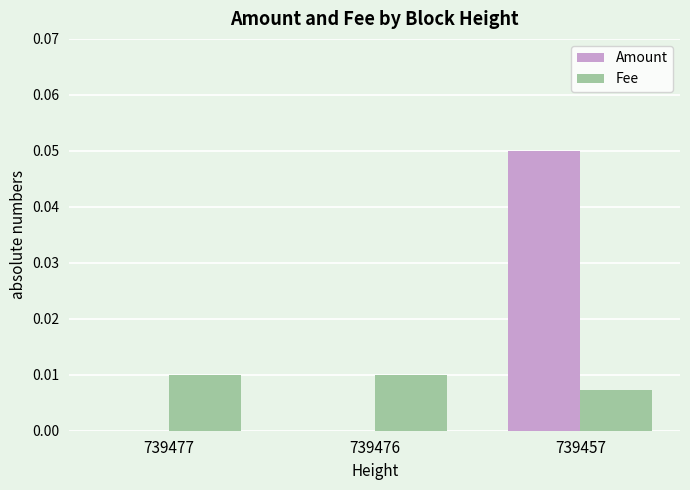

The value of Amount at 739457 is 0.0. True or false?

False